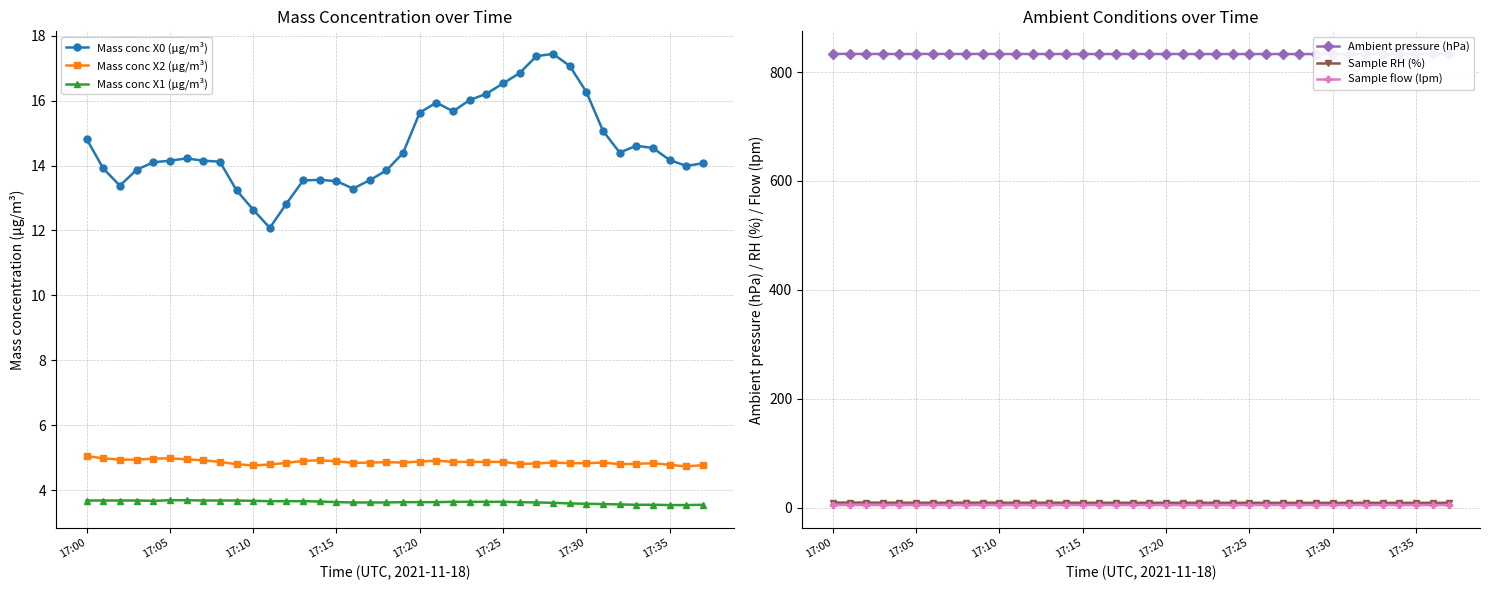

True or false: Mass conc X2 (μg/m³) and Sample flow (lpm) cross at least once.

True